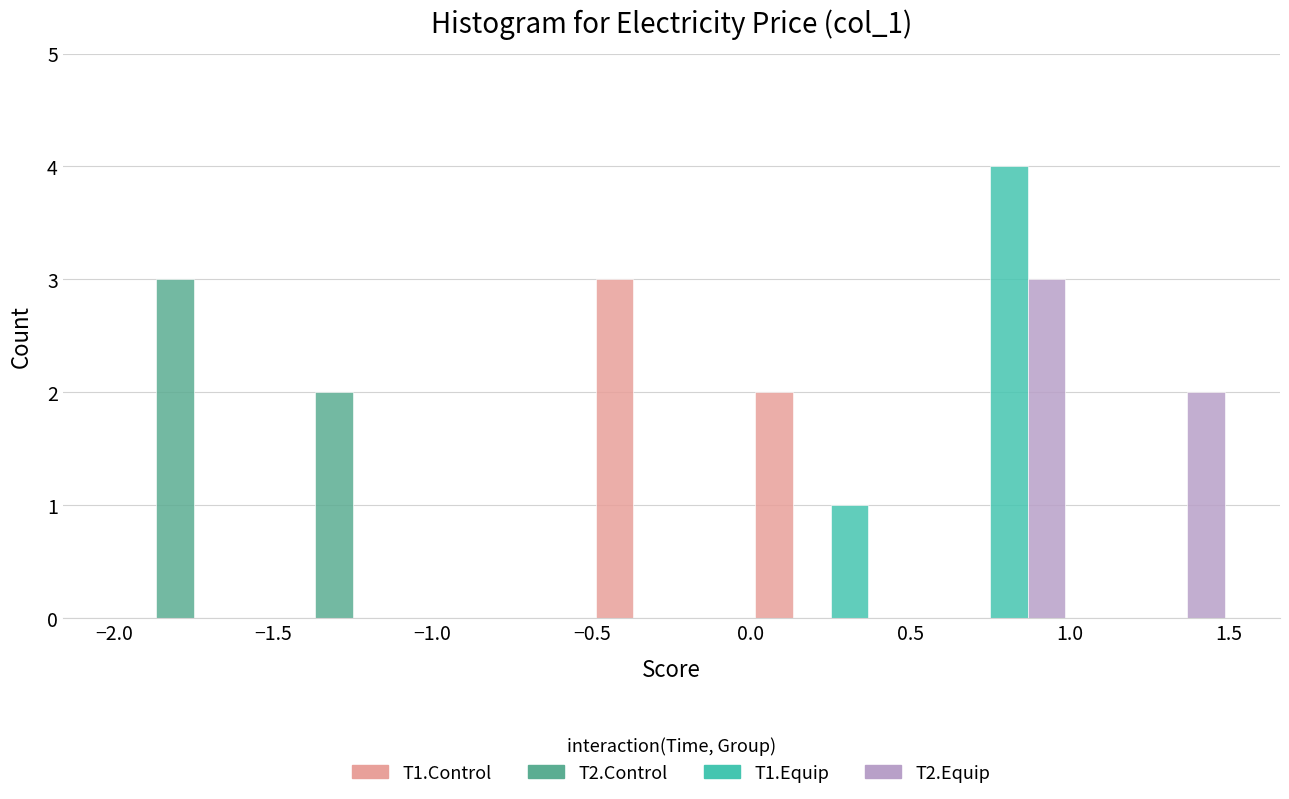

In the T1.Equip series, which range on the x-axis has the tallest bar?

0.5 to 1.0